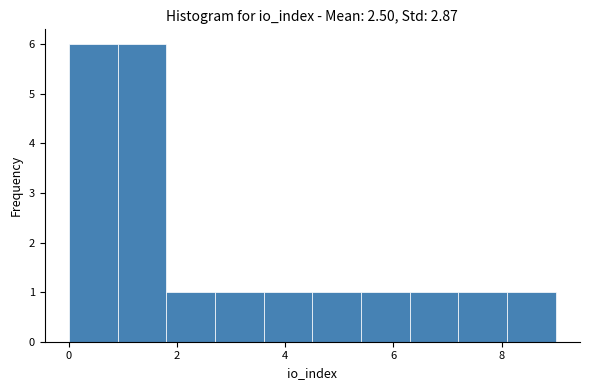

What is the height of the bar covering 7.2 to 8.1 on the x-axis? Neither the bar edges nor the heights are printed on the chart, so give them approximately, as read against the axes.

1